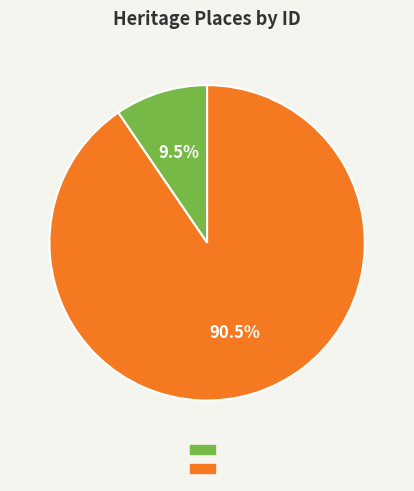

Is there any slice that represents more than half of the pie?

Yes